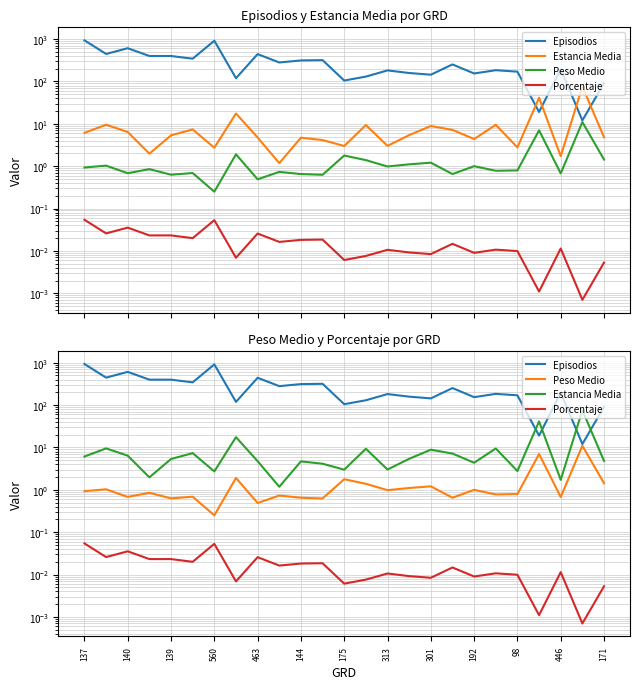

Between 137 and 446, which series saw the biggest shift?

Episodios